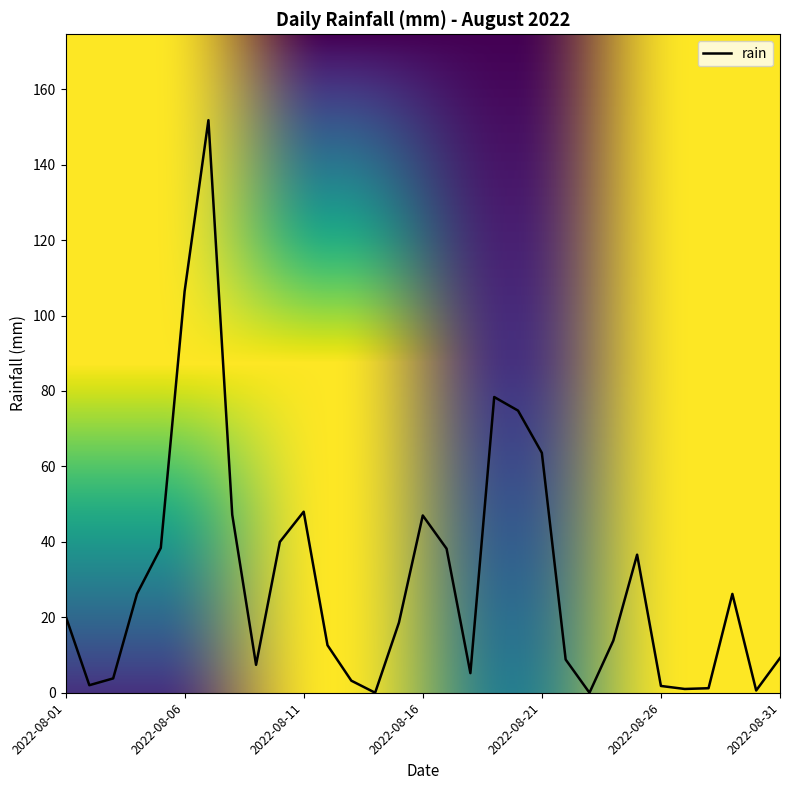

What is the greatest value displayed?

151.8